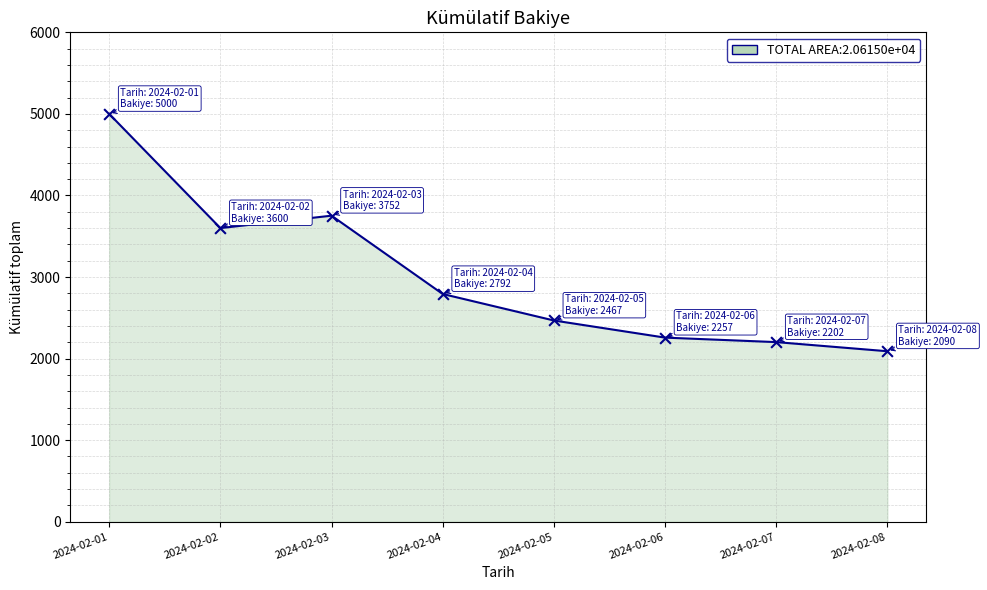

What is the change in value from 2024-02-01 to 2024-02-04?

-2208